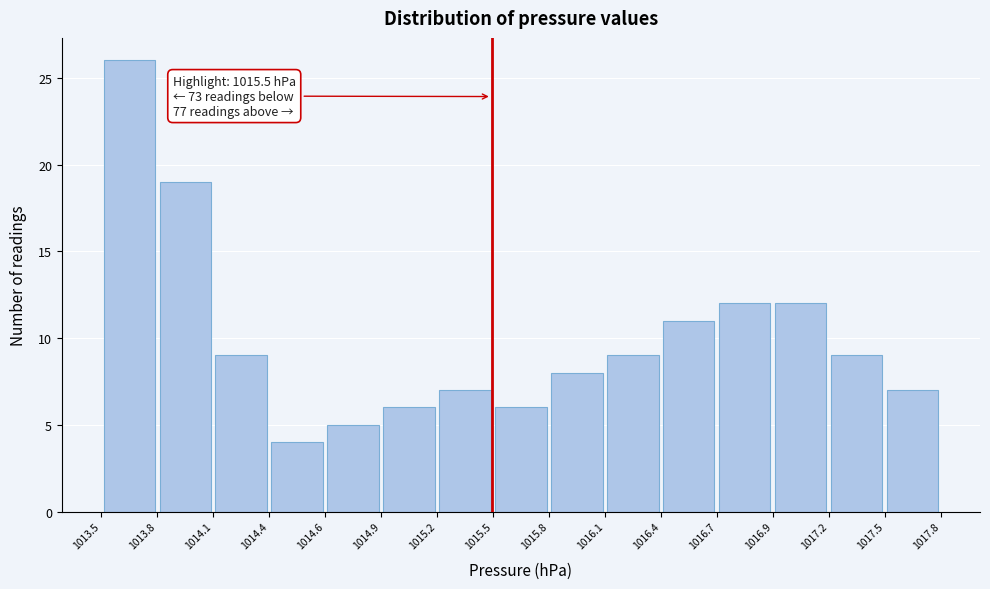

Over which range of the x-axis is the bar tallest?

1013.5 to 1013.8